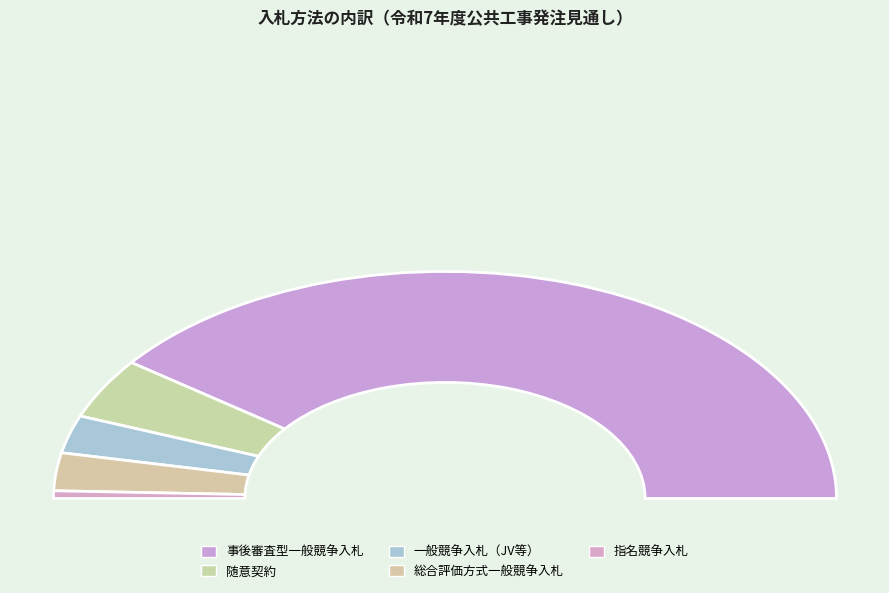

How many slices are in this pie chart?

5